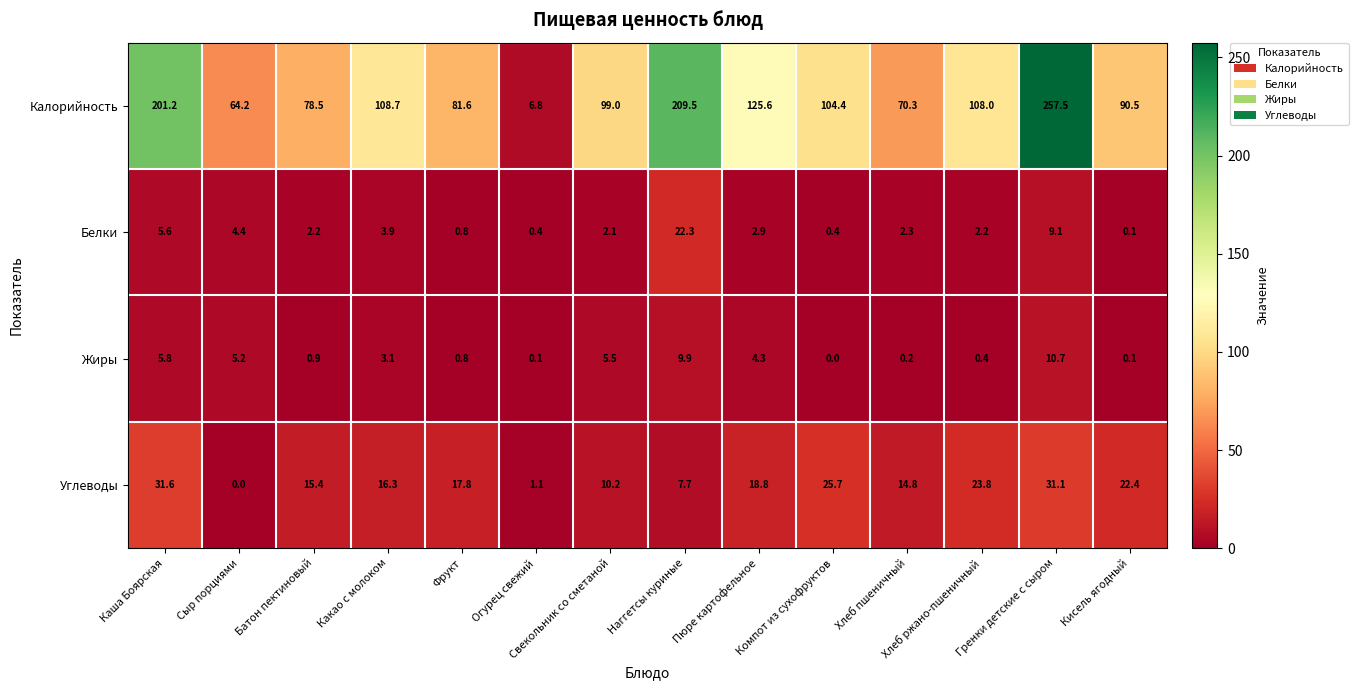

Which series has the largest range (max minus min)?

Калорийность